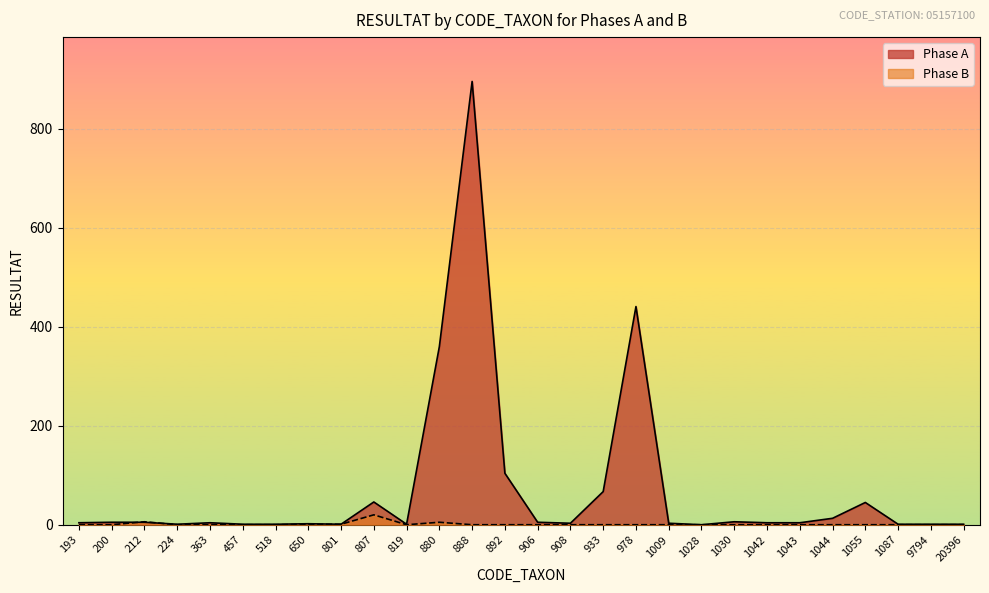

Does the chart display data point markers on the line(s)?

No